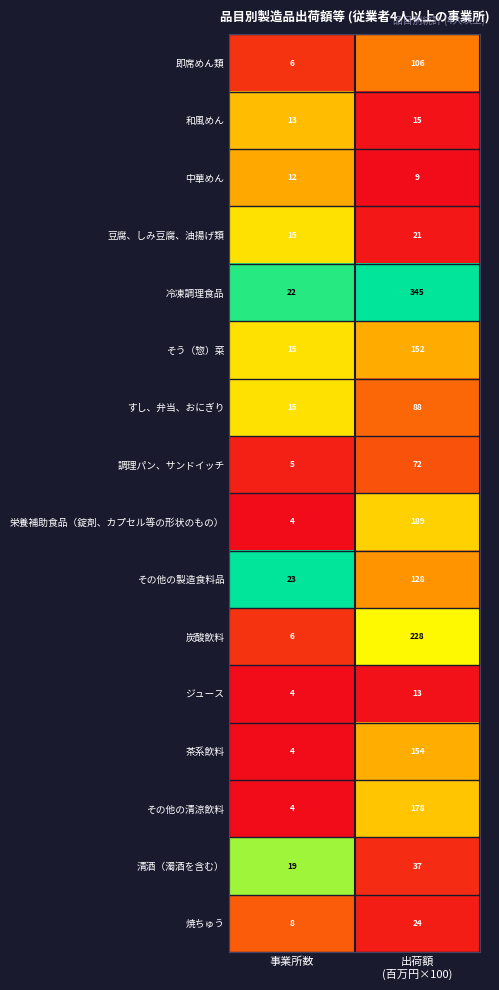

The そう（惣）菜 series shows 6 at 事業所数. True or false?

False